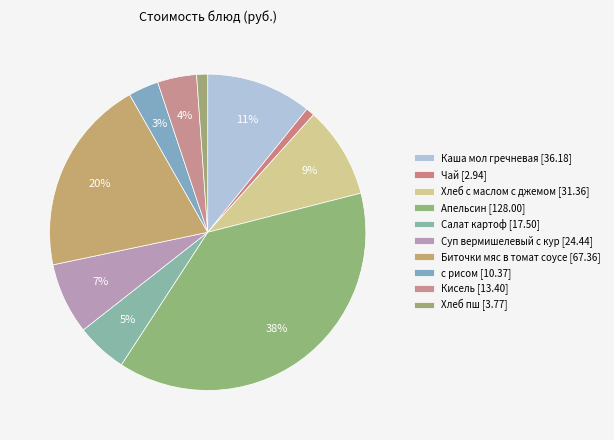

To the nearest percent, what is the difference between the largest and smallest slice percentages?

37%